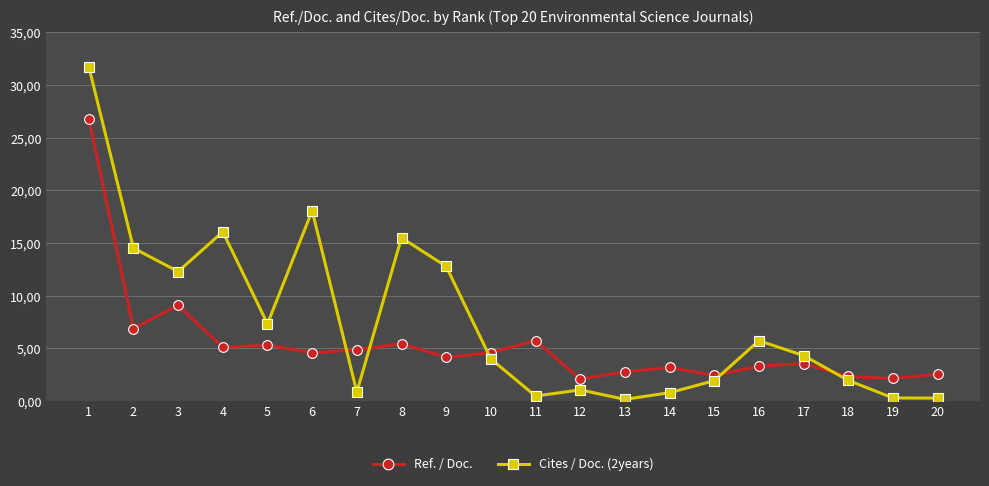

What are all the series names shown in the legend?

Ref. / Doc., Cites / Doc. (2years)